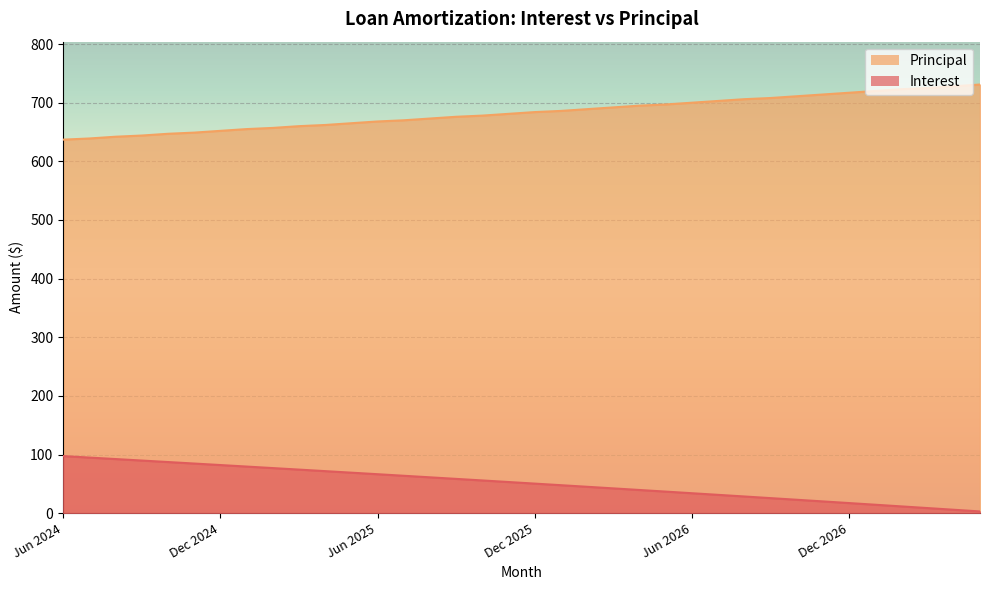

True or false: Principal has a value of 179.8 at Feb 2026.

False